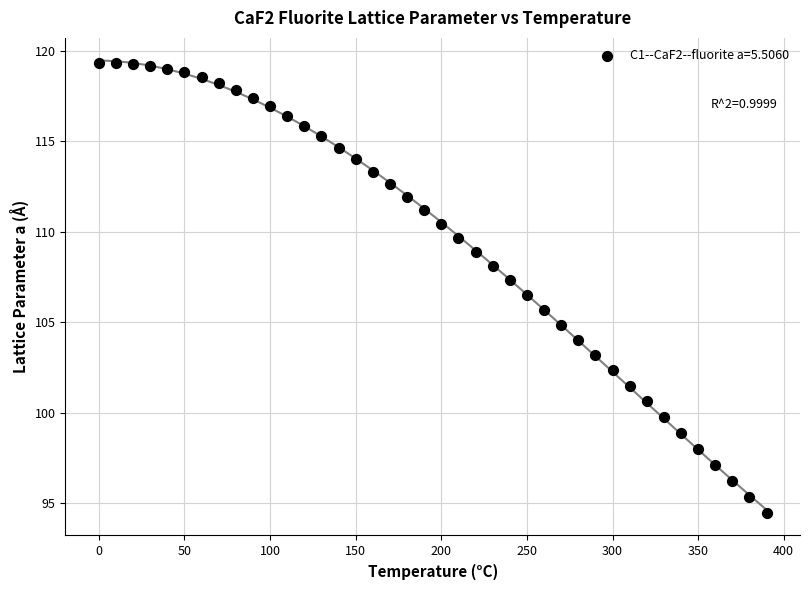

What is the range of X values (max minus min)?

390.0